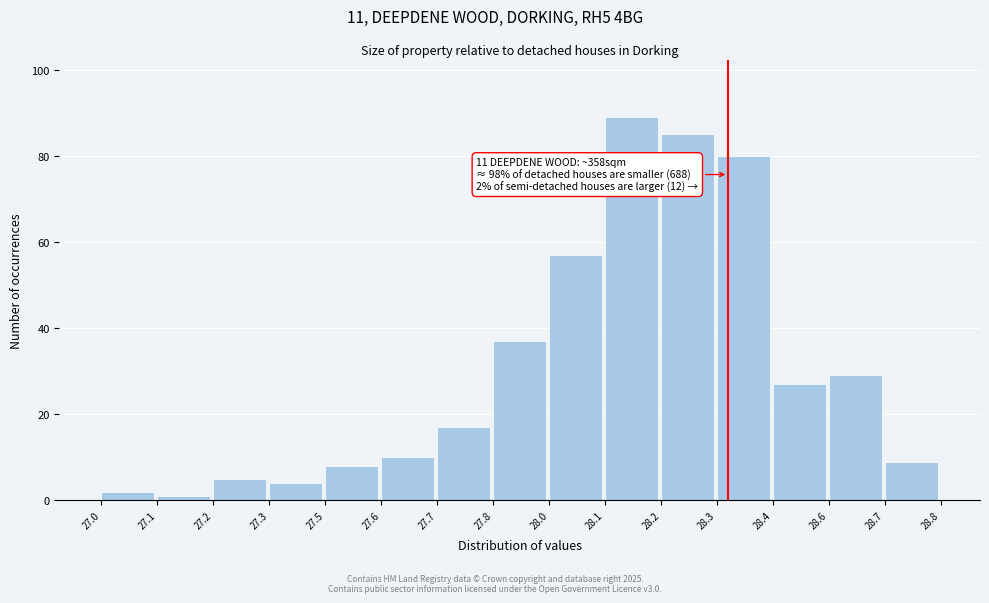

Reading left to right, what are all the values shown in this chart?

27.0=2	27.1=1	27.2=5	27.3=4	27.5=8	27.6=10	27.7=17	27.8=37	28.0=57	28.1=89	28.2=85	28.3=80	28.4=27	28.6=29	28.7=9